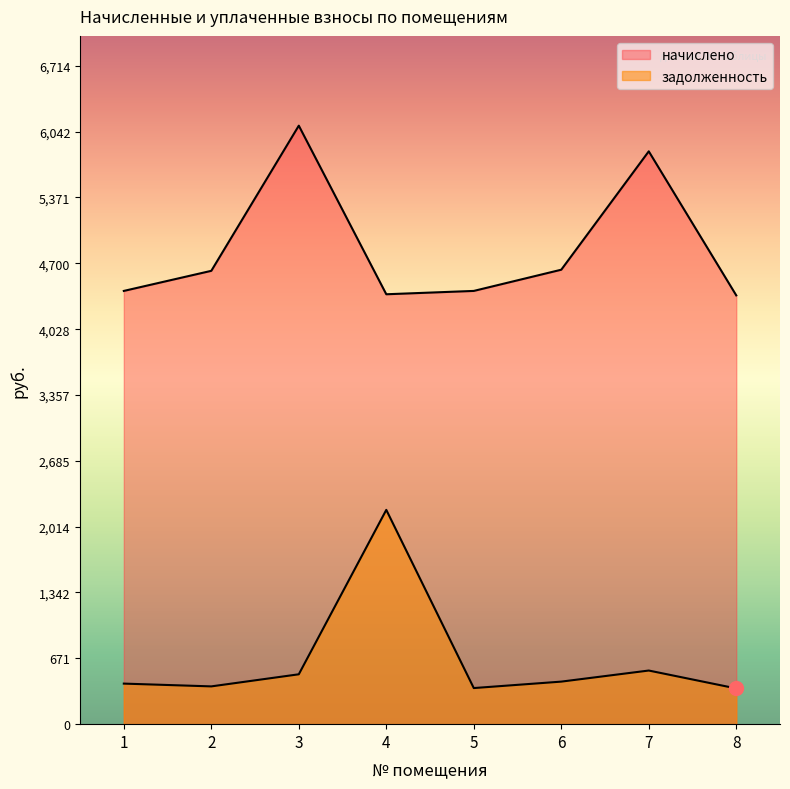

What is the sum of all задолженность values?

5206.7